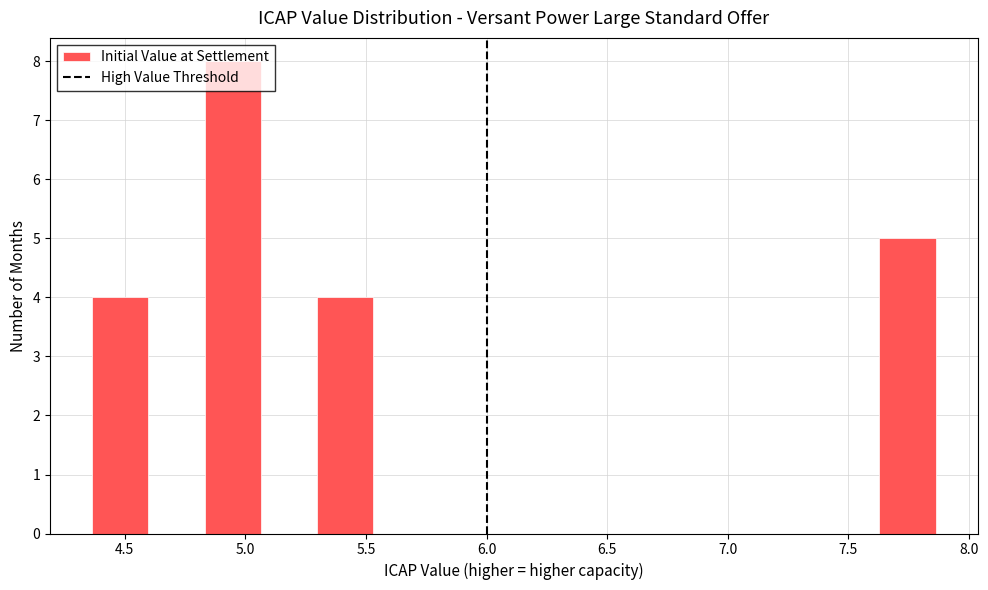

Reading left to right, list every bar in this chart as the range it spans on the x-axis followed by its height. Neither the bar edges nor the heights are printed on the chart, so give them approximately, as read against the axes.

4.35 to 4.60: 4
4.60 to 4.85: 0
4.85 to 5.05: 8
5.05 to 5.30: 0
5.30 to 5.55: 4
5.55 to 5.75: 0
5.75 to 6.00: 0
6.00 to 6.25: 0
6.25 to 6.45: 0
6.45 to 6.70: 0
6.70 to 6.95: 0
6.95 to 7.15: 0
7.15 to 7.40: 0
7.40 to 7.65: 0
7.65 to 7.85: 5